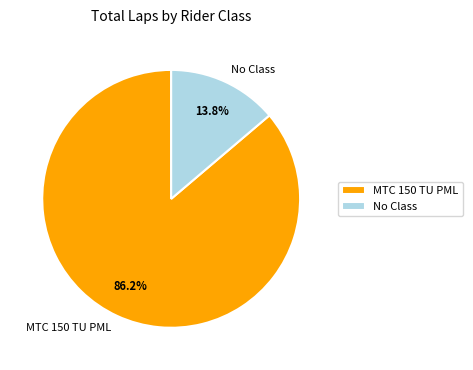

Which category has the biggest portion of the pie?

MTC 150 TU PML